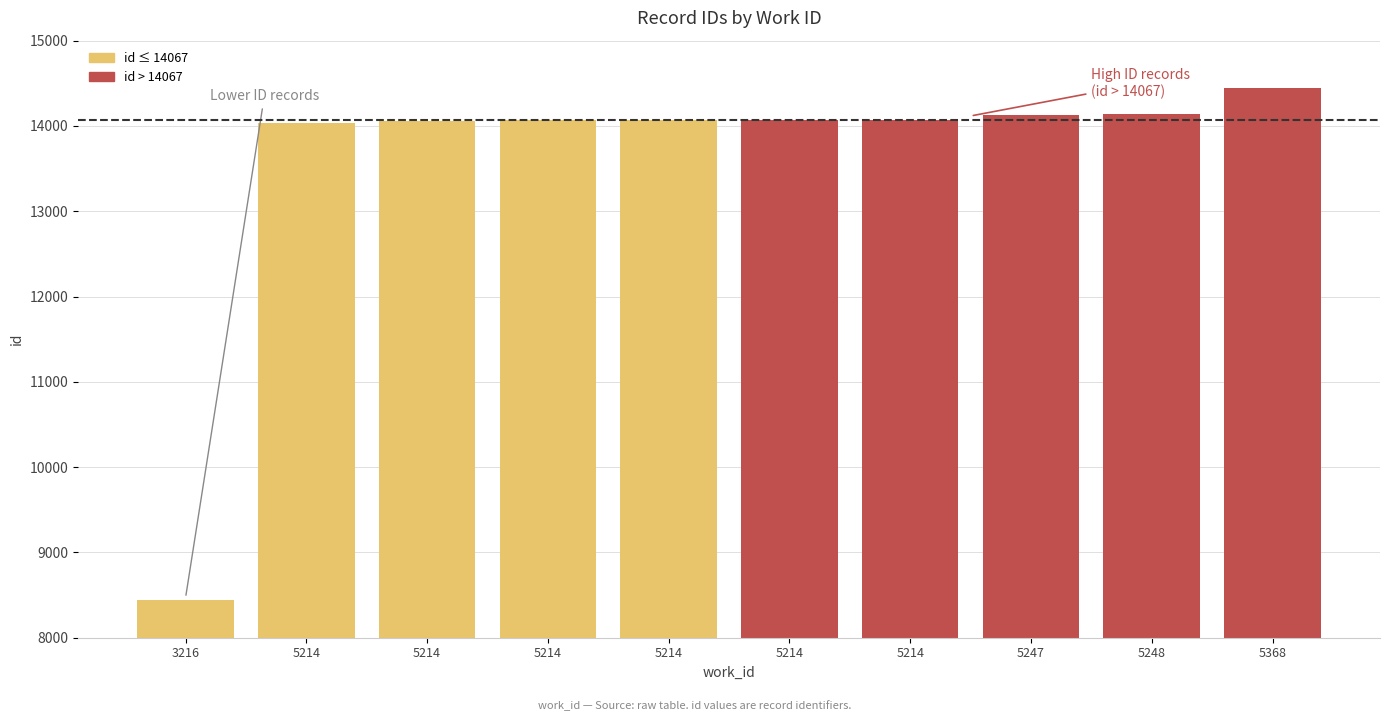

Reading left to right, what are all the values shown in this chart?

8446	14040	14064	14065	14067	14068	14074	14134	14135	14443